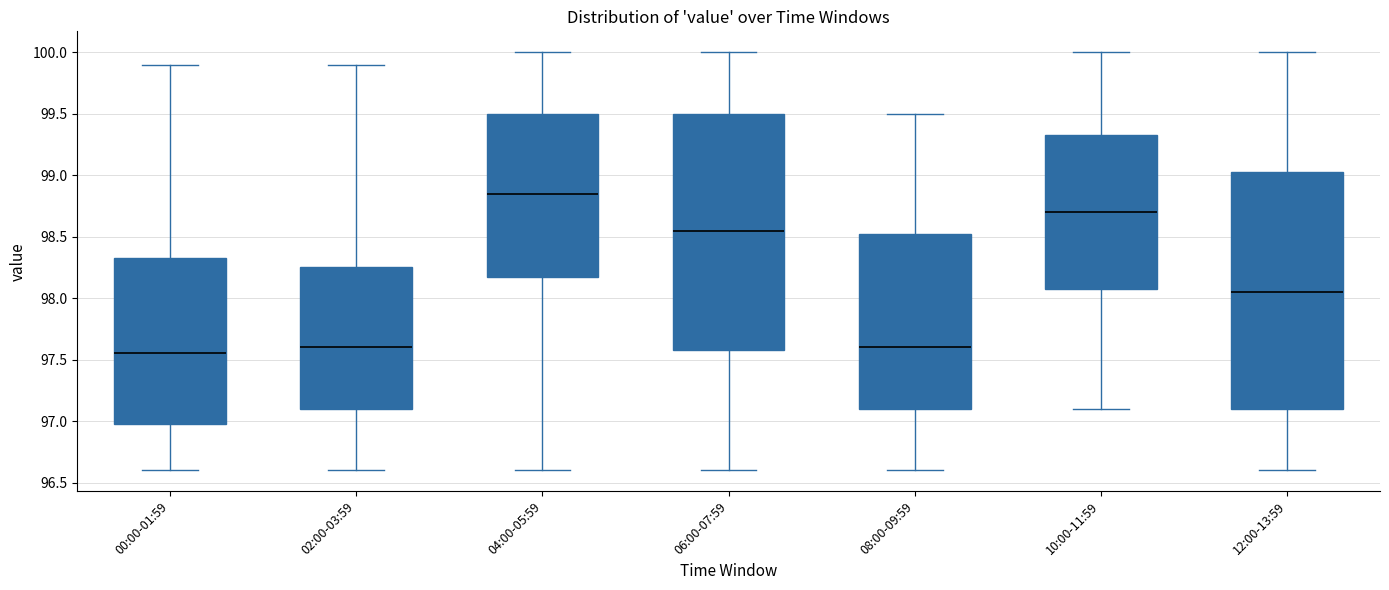

Where is the lower edge of the box for 00:00-01:59 on the y-axis? The values are not printed on the chart, so give them approximately, as read against the axis.

97.00